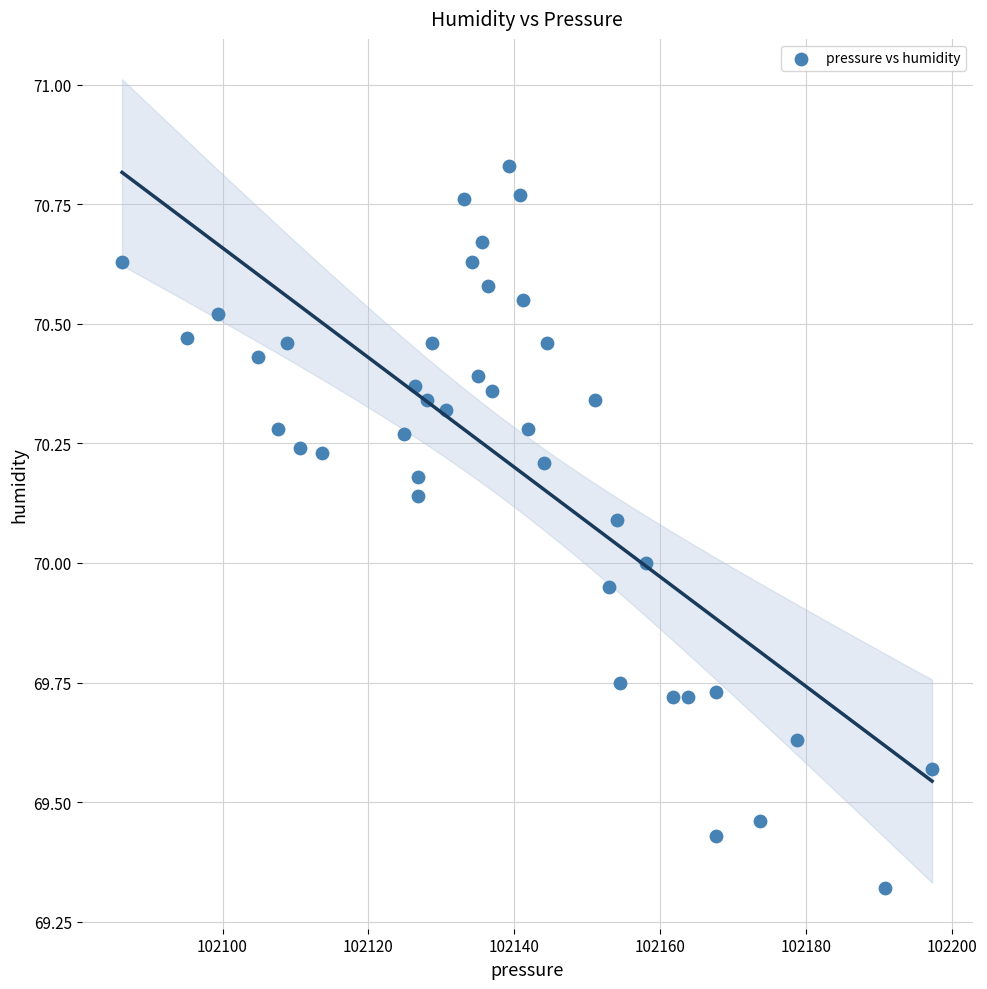

What is the range of X values (max minus min)?

111.1